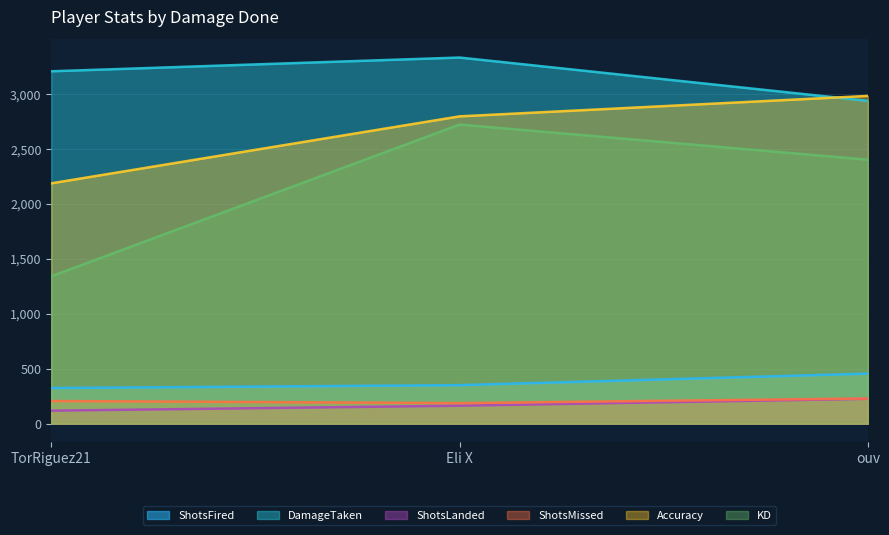

What position from the left is TorRiguez21?

1